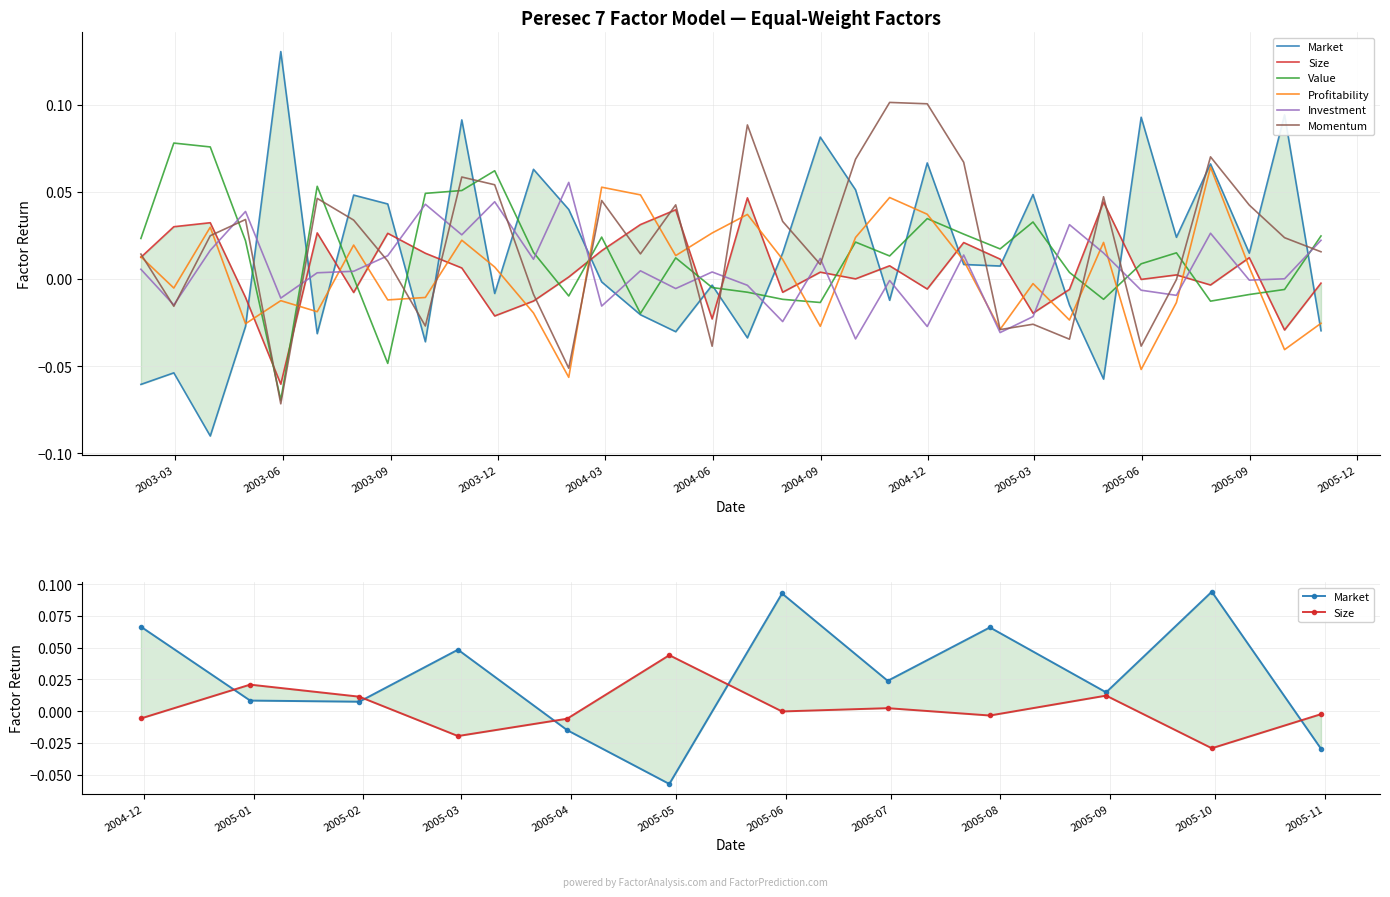

True or false: Investment has more than 2 interior local peaks.

True